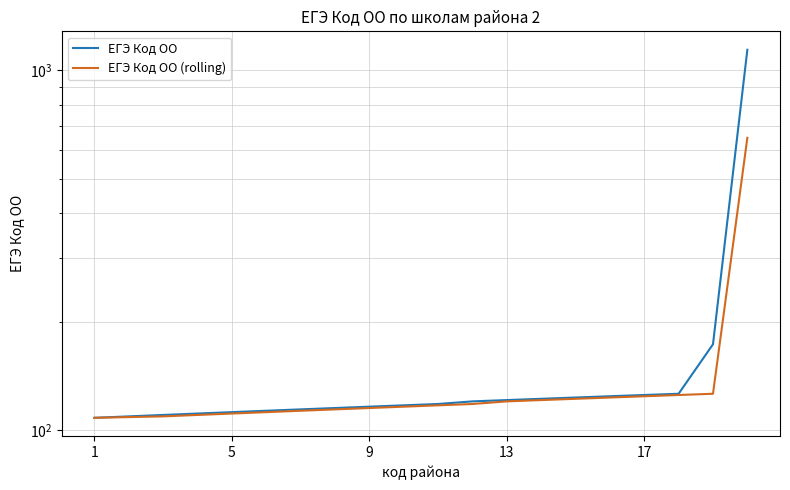

What is the maximum value for ЕГЭ Код ОО?

1142.0